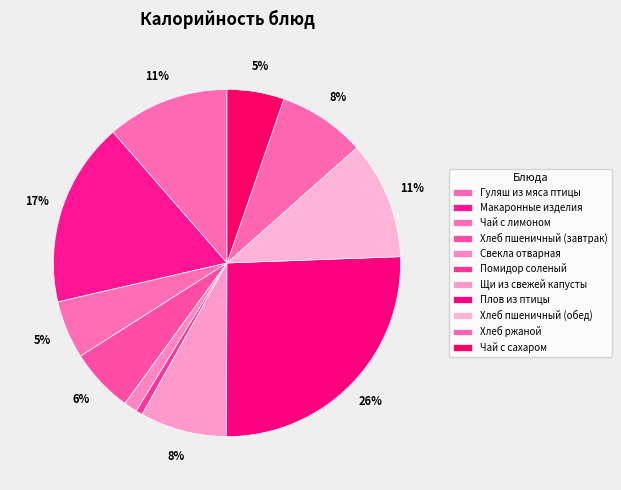

How much of the chart is everything except Хлеб пшеничный (завтрак)?

94.0%